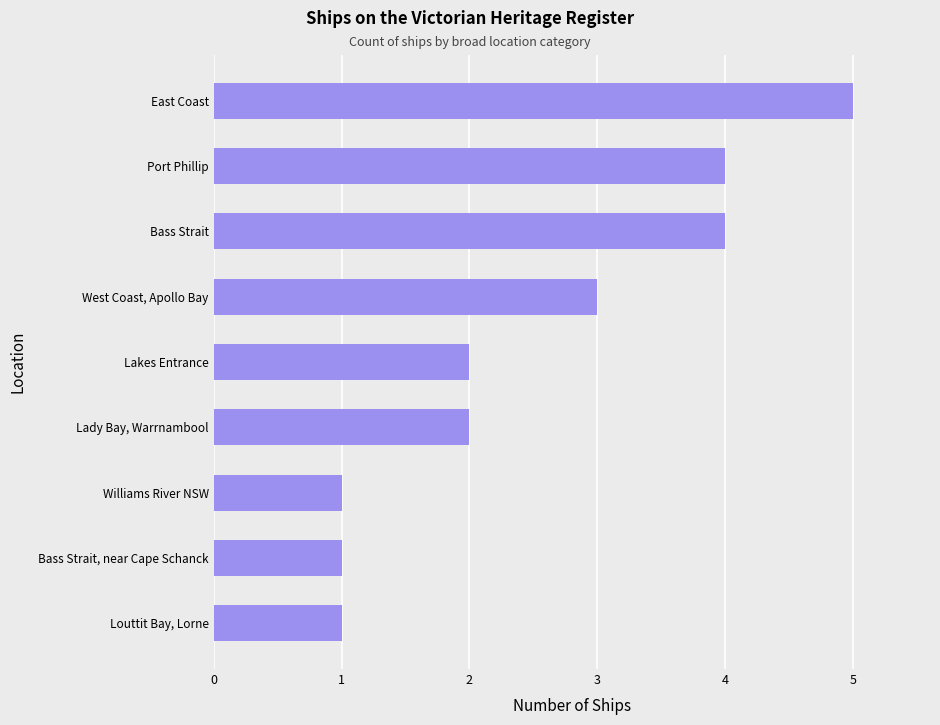

What is the difference between the maximum and second lowest values?

4